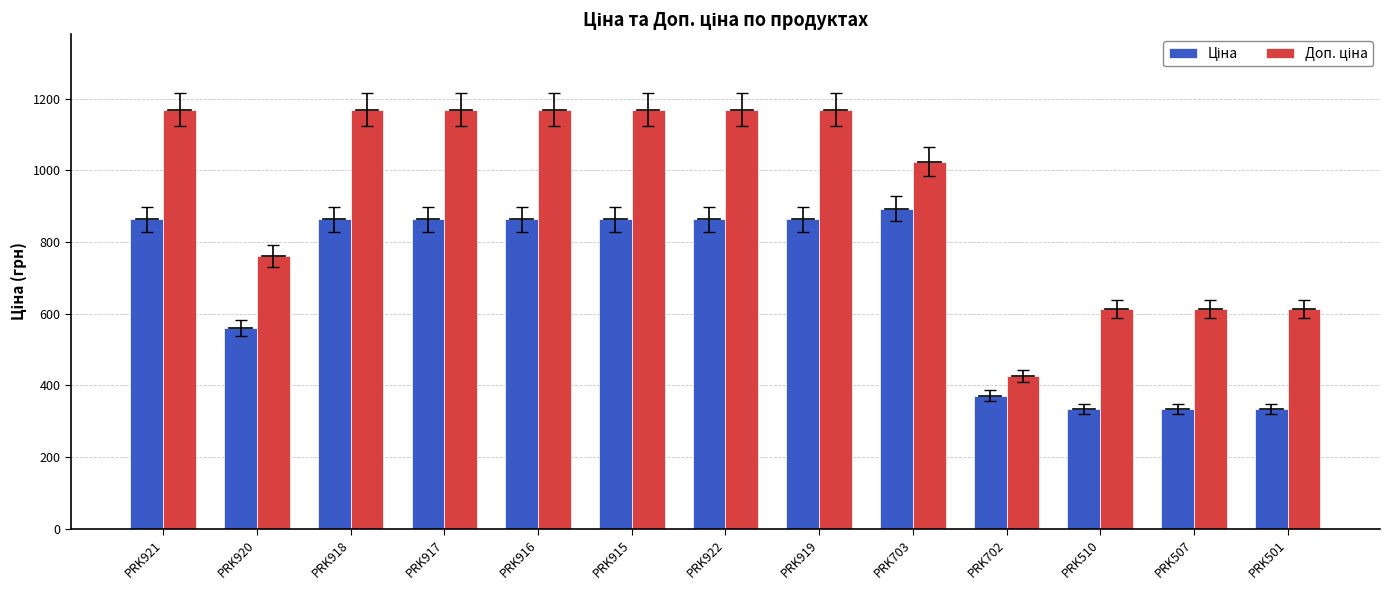

What is the spread (max minus min) of values at PRK703?

130.4